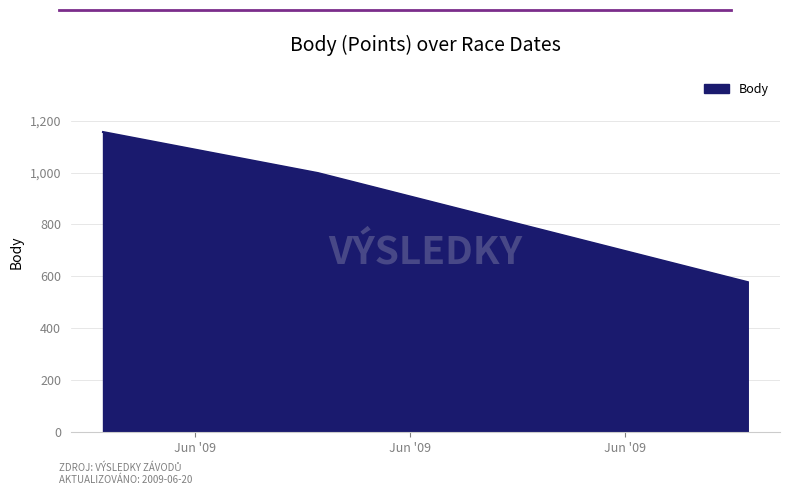

What is the minimum value shown in the chart?

578